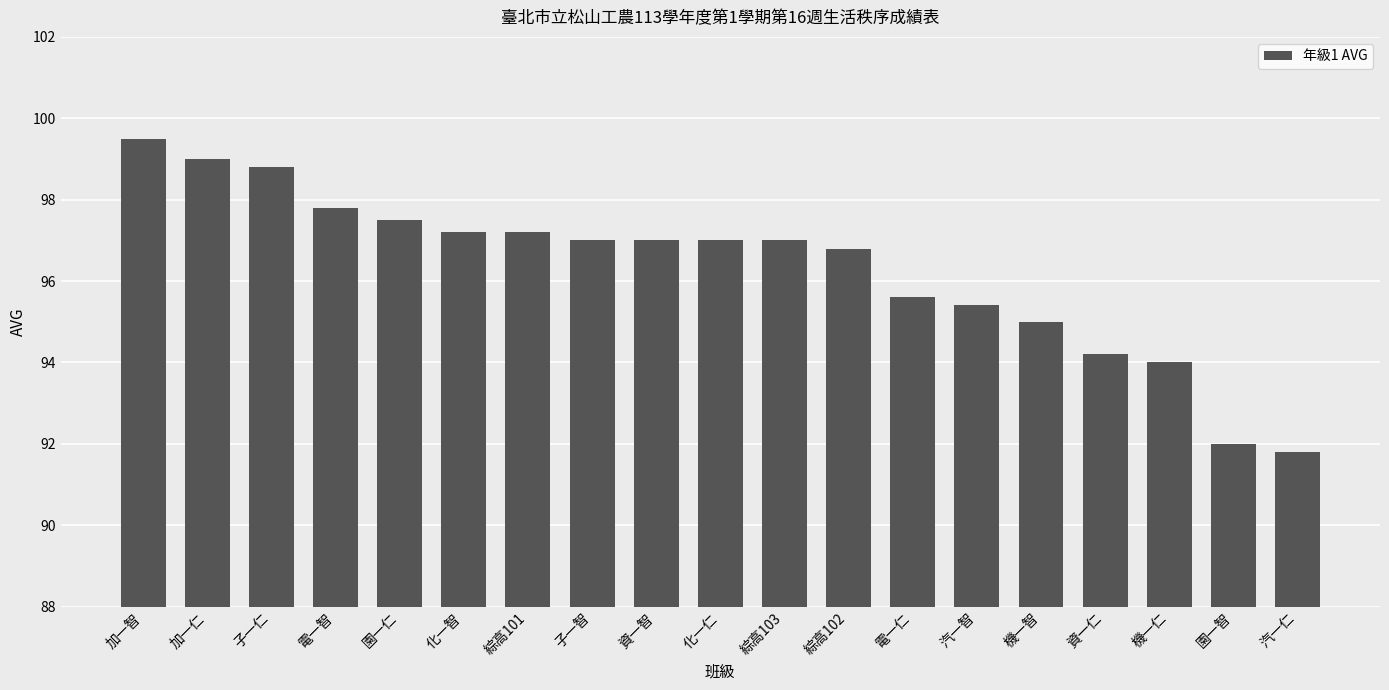

Count the number of categories in the chart.

19